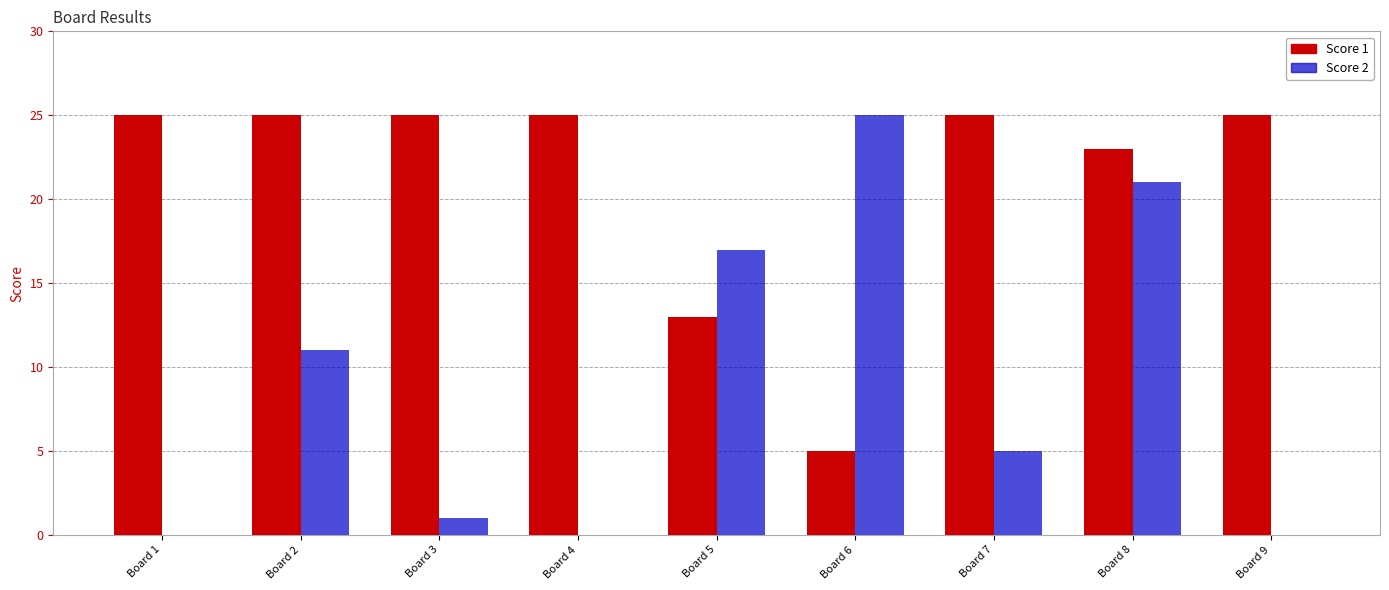

How many series are shown in this chart?

2